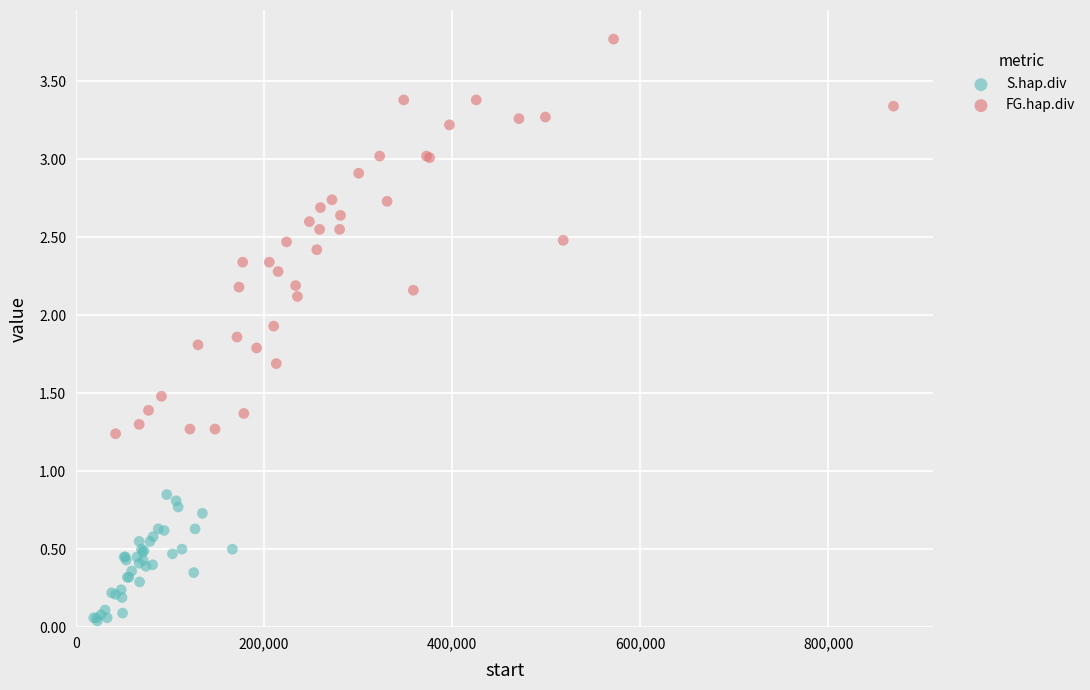

Which series contains the lowest Y value?

S.hap.div